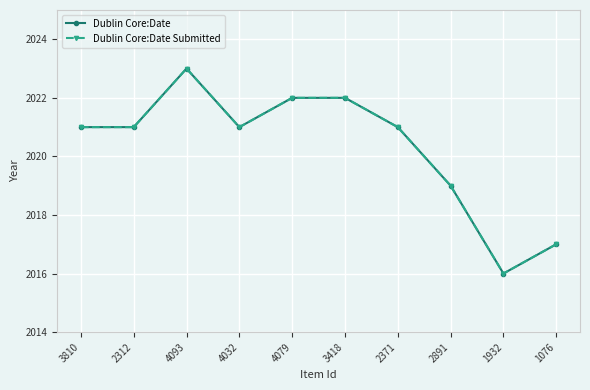

Is this an area chart (filled region under the line)?

No